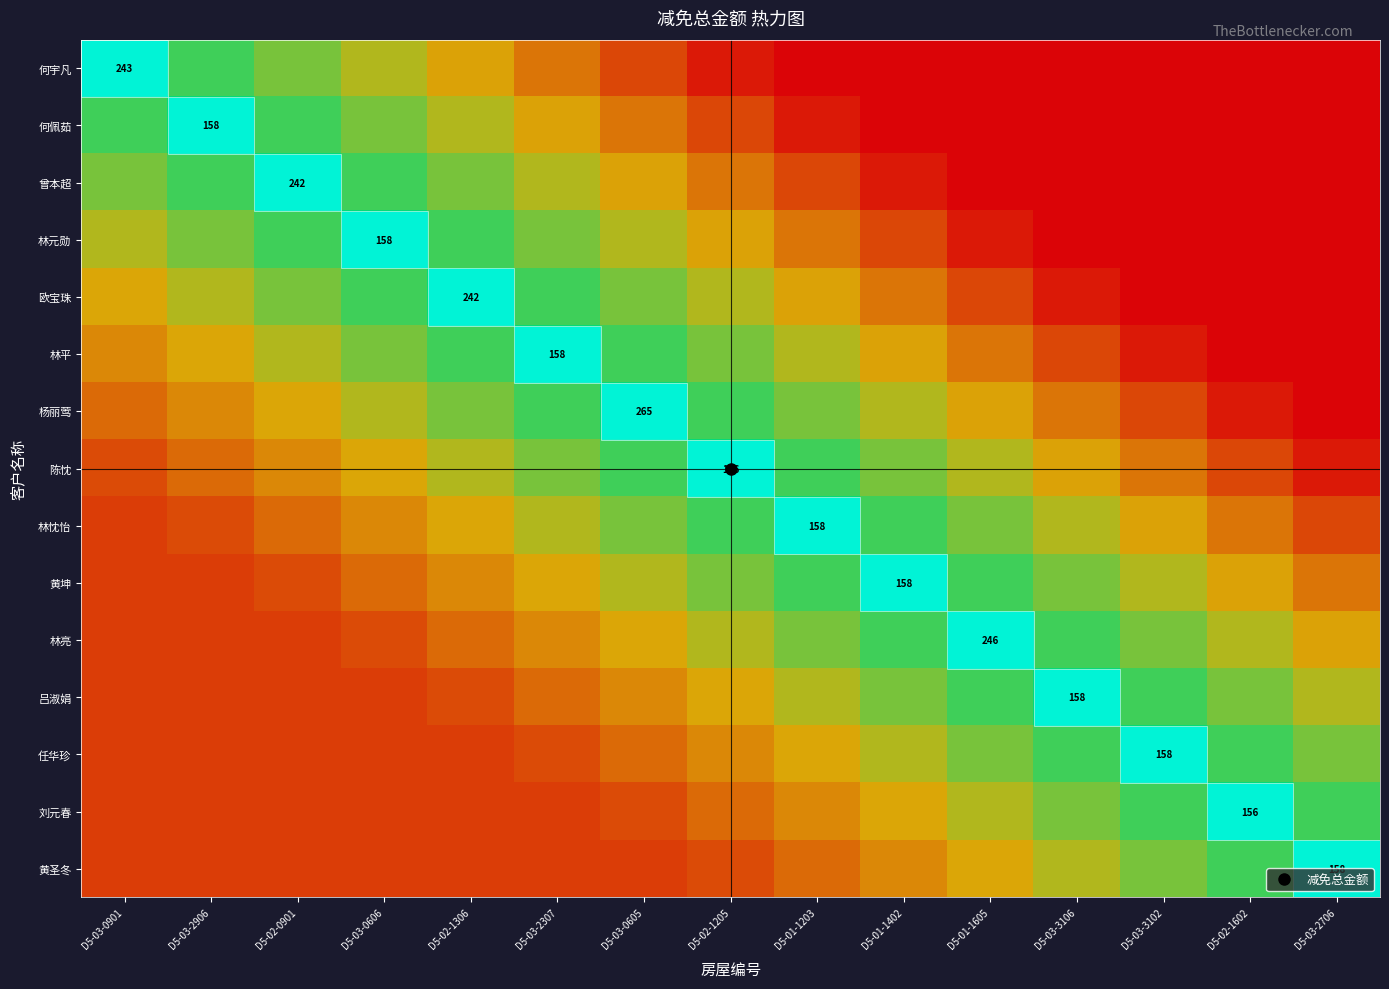

Which label corresponds to the smallest value in the chart?

D5-01-1203